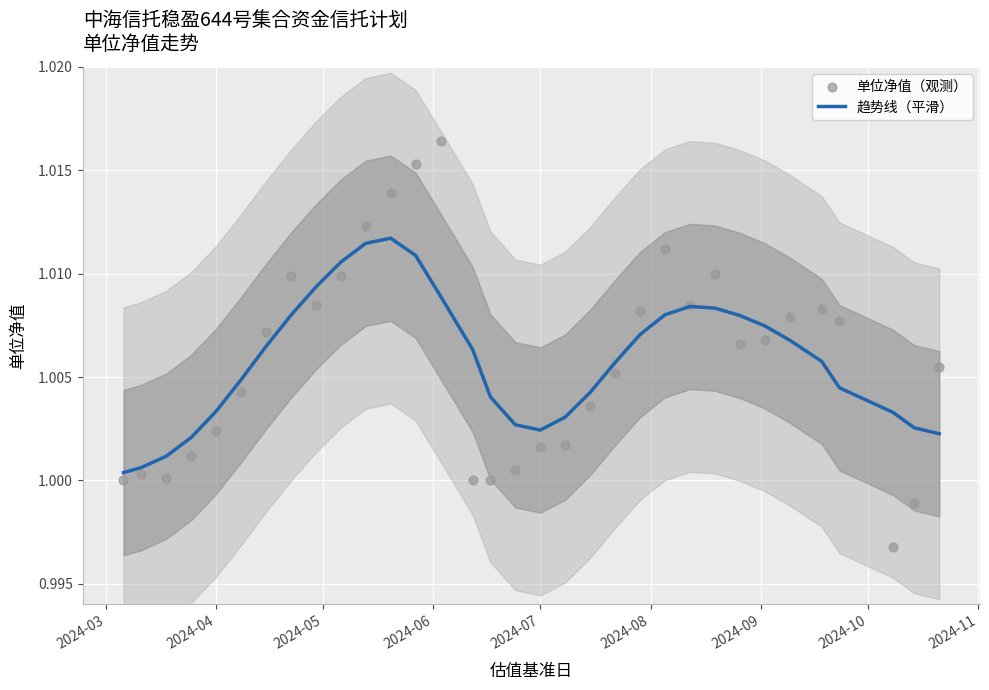

Which series has the largest total across all categories?

趋势线（平滑）